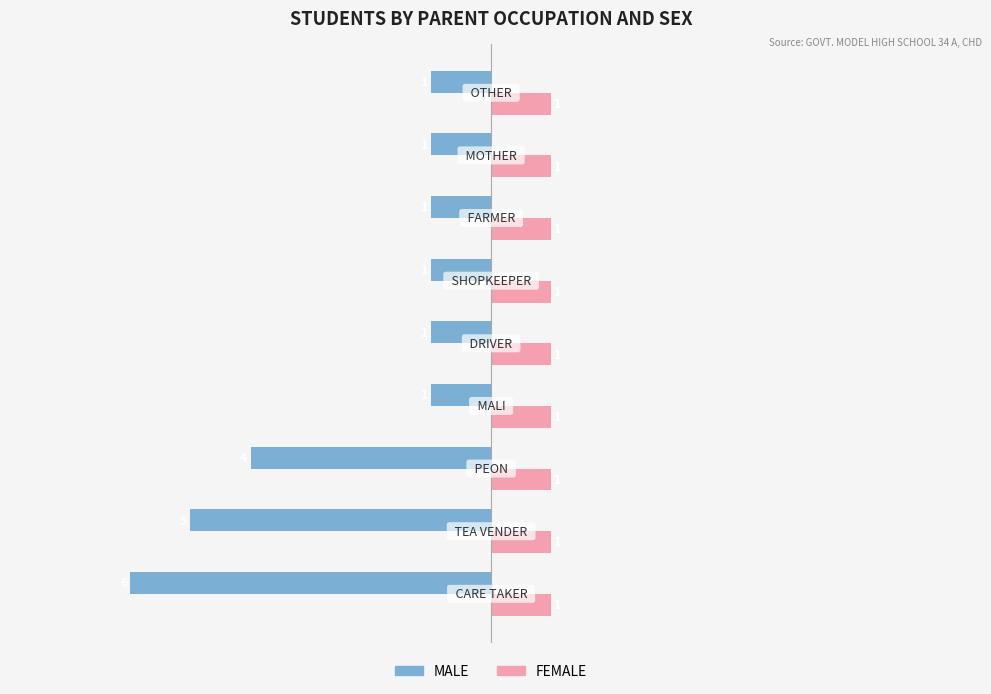

What is the sum of all FEMALE values?

9